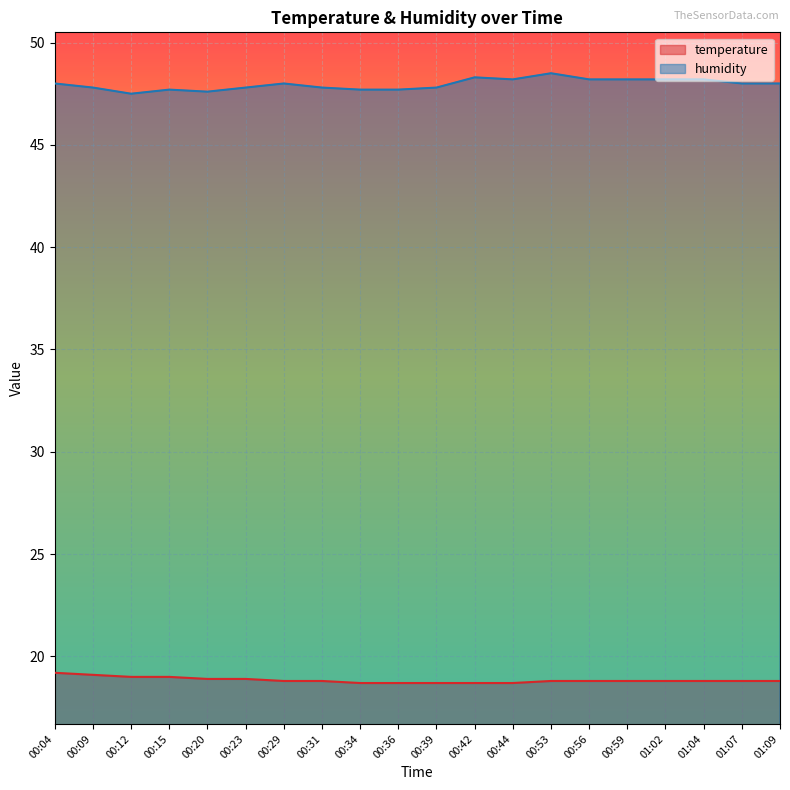

How many categories are shown in the chart?

20